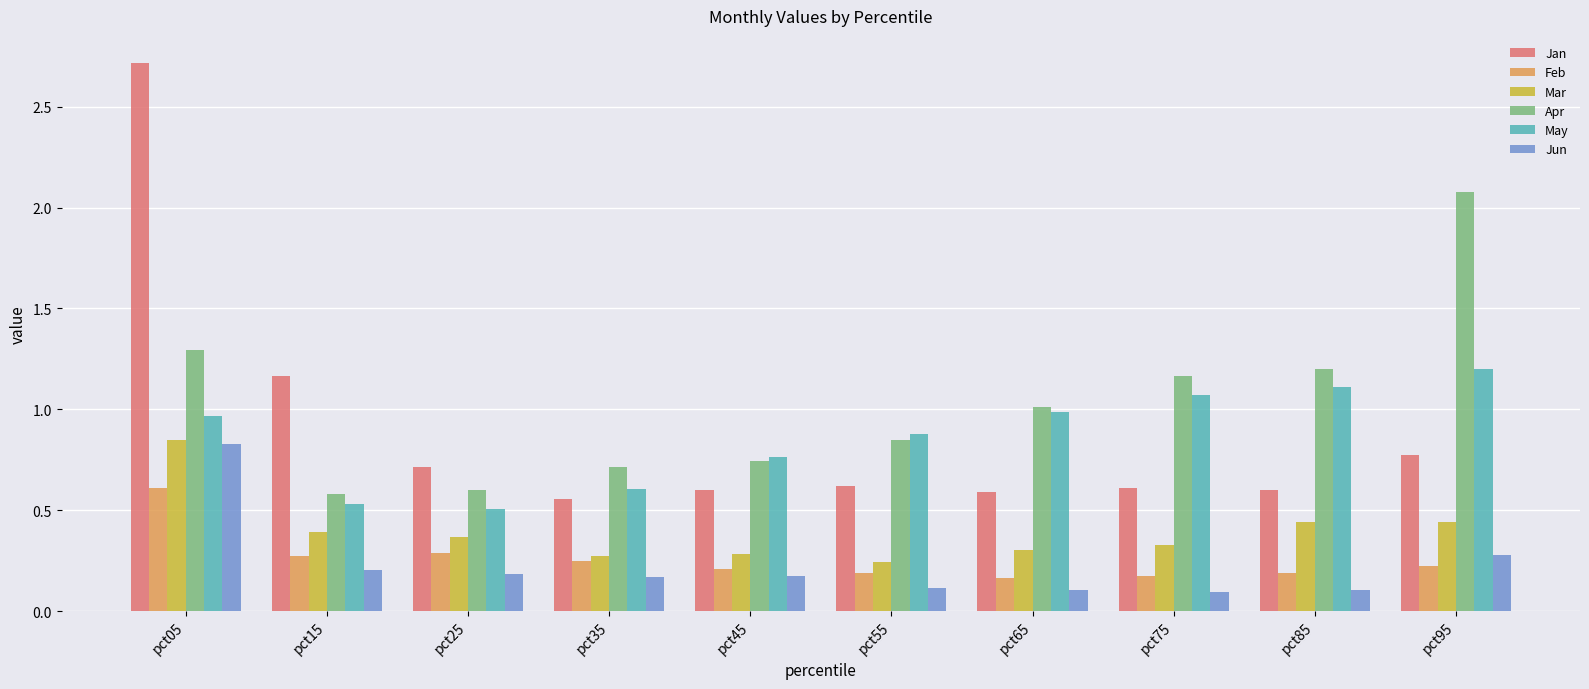

Between pct75 and pct85, which series saw the biggest shift?

Mar